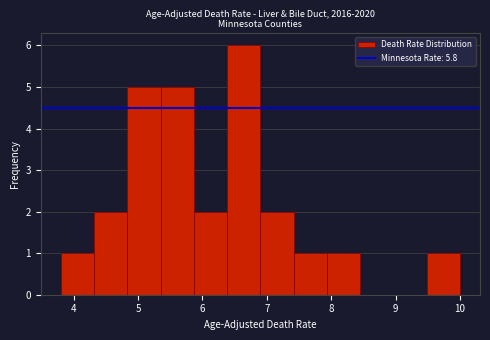

How tall is the bar that spans 5.9 to 6.4 on the x-axis? Neither the bar edges nor the heights are printed on the chart, so give them approximately, as read against the axes.

2